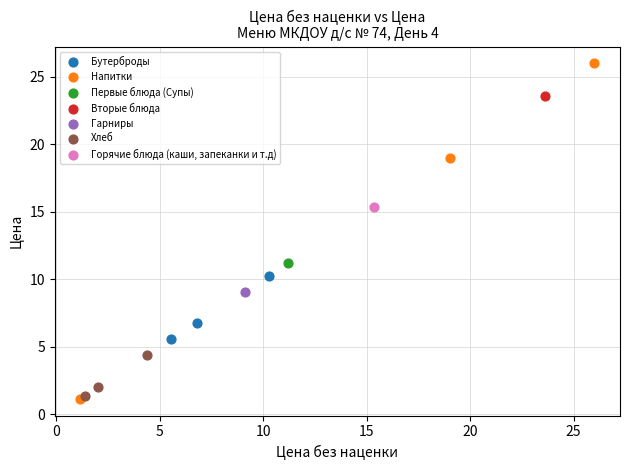

Which series reaches the maximum Y coordinate?

Напитки